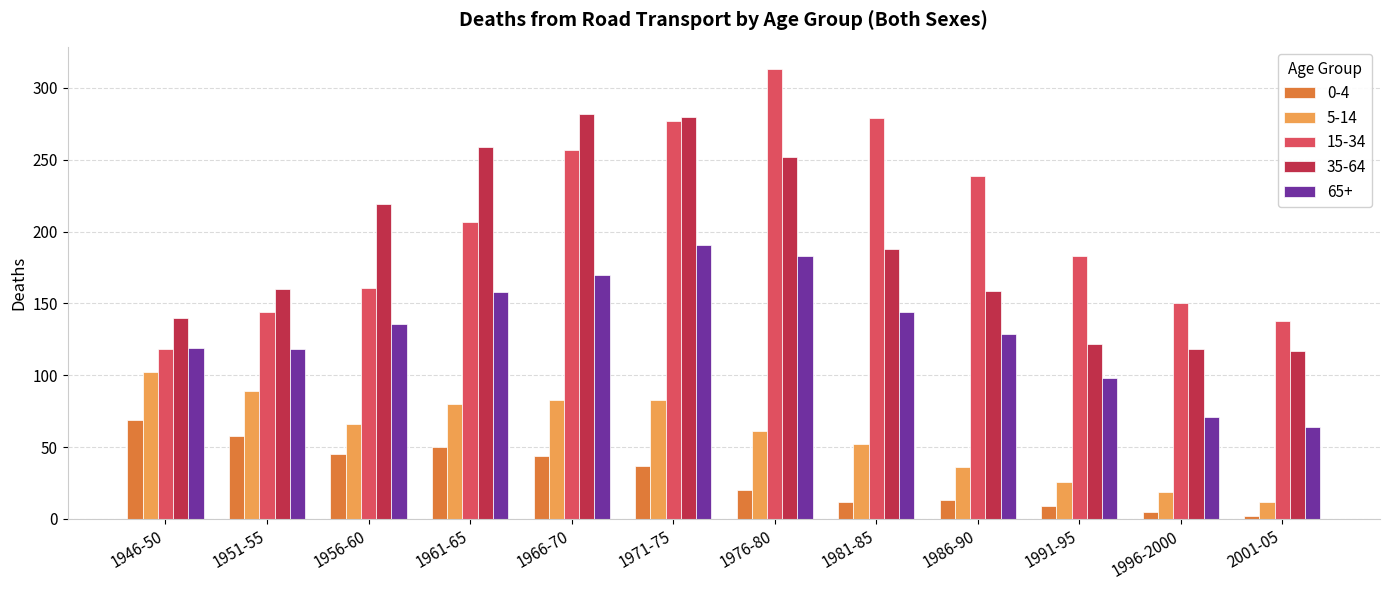

Rank the series by their maximum value, from lowest to highest.

0-4, 5-14, 65+, 35-64, 15-34